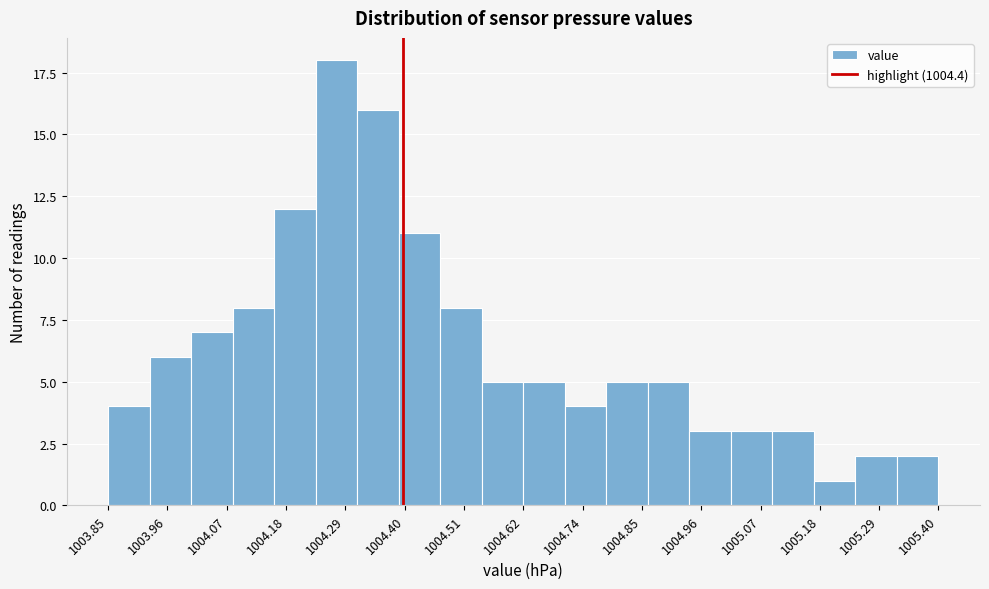

Read against the x-axis, roughly where is the centre of the tallest bar?

1004.28